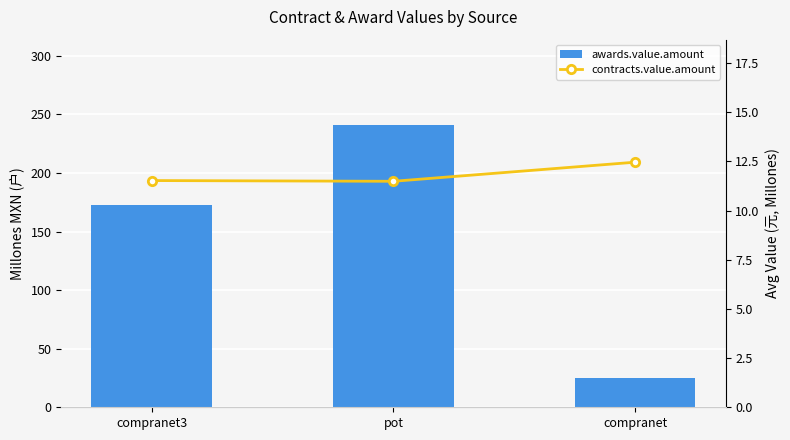

What are all the series names shown in the legend?

awards.value.amount, contracts.value.amount